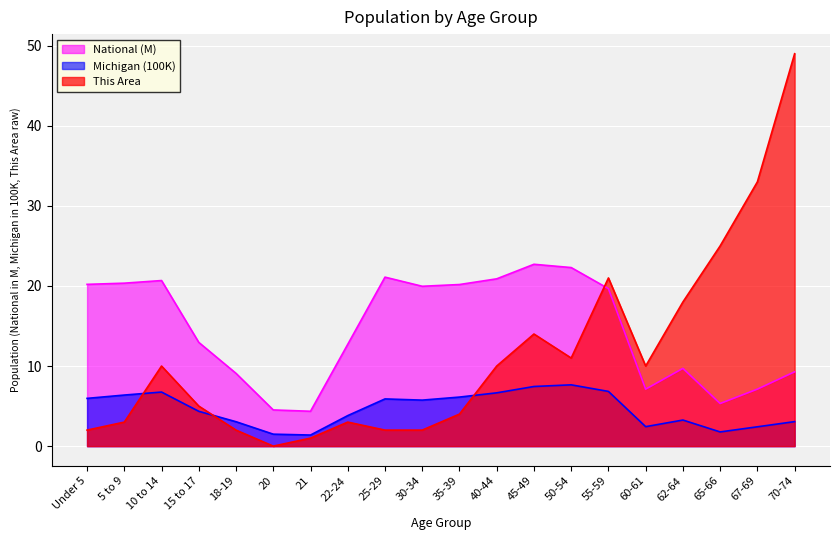

What is the label of the 14th point from the right?

21